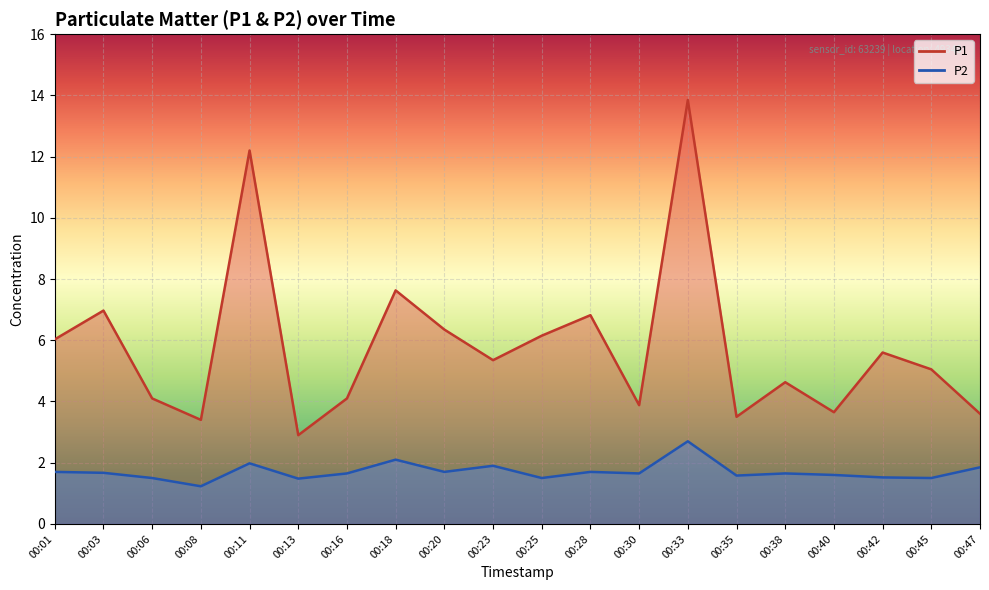

Rank the series by their maximum value, from highest to lowest.

P1, P2